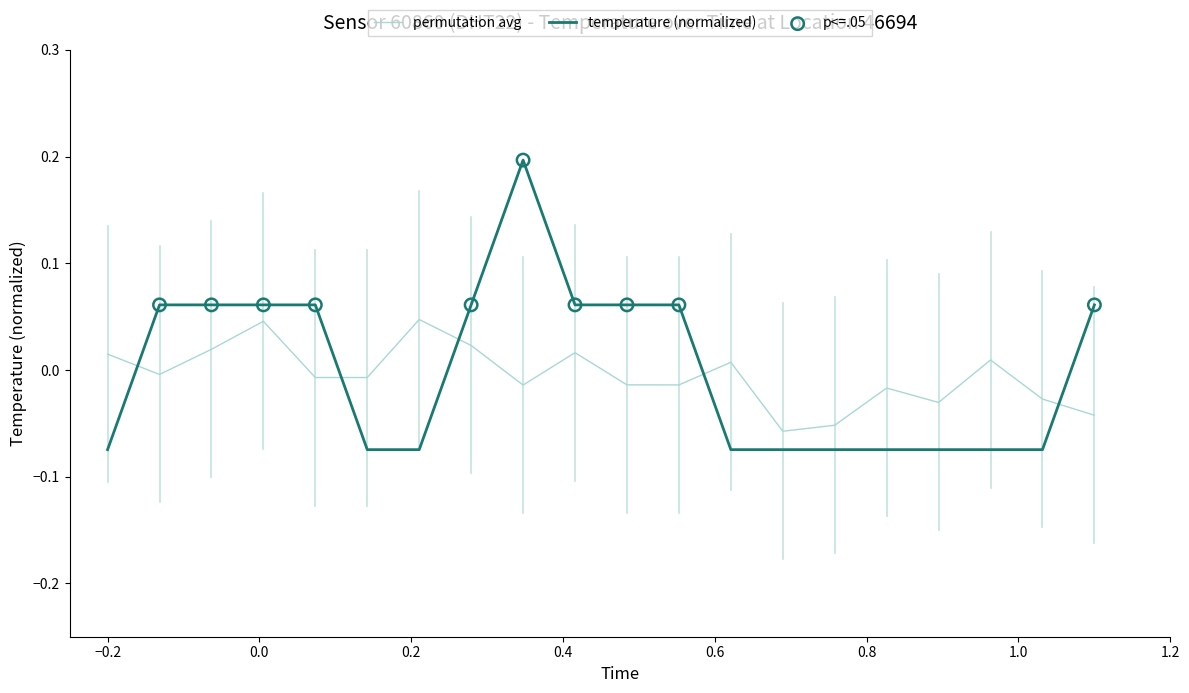

How many times do temperature (normalized) and permutation avg cross each other?

5